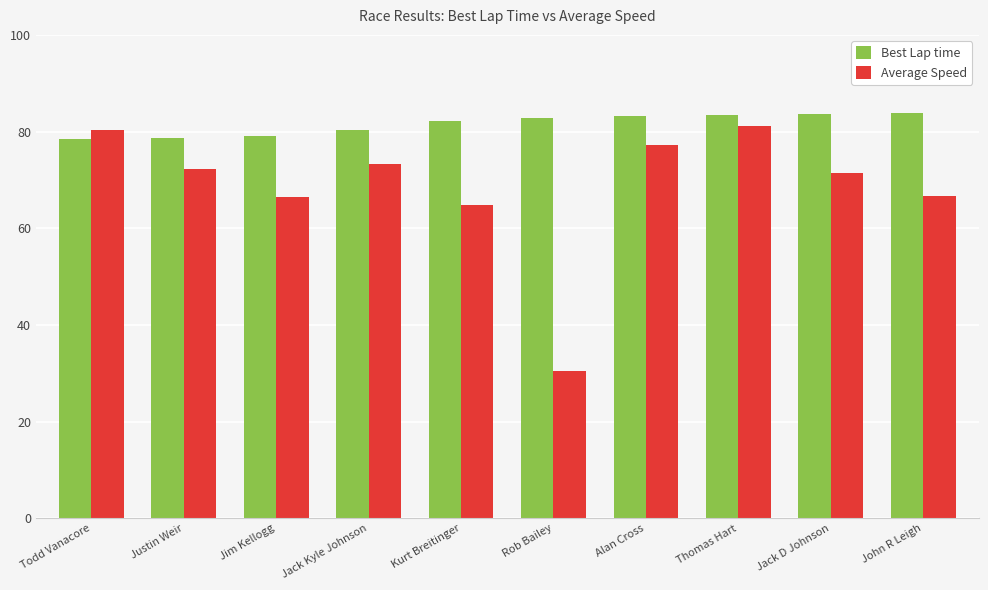

At which label does Average Speed first exceed 72?

Todd Vanacore